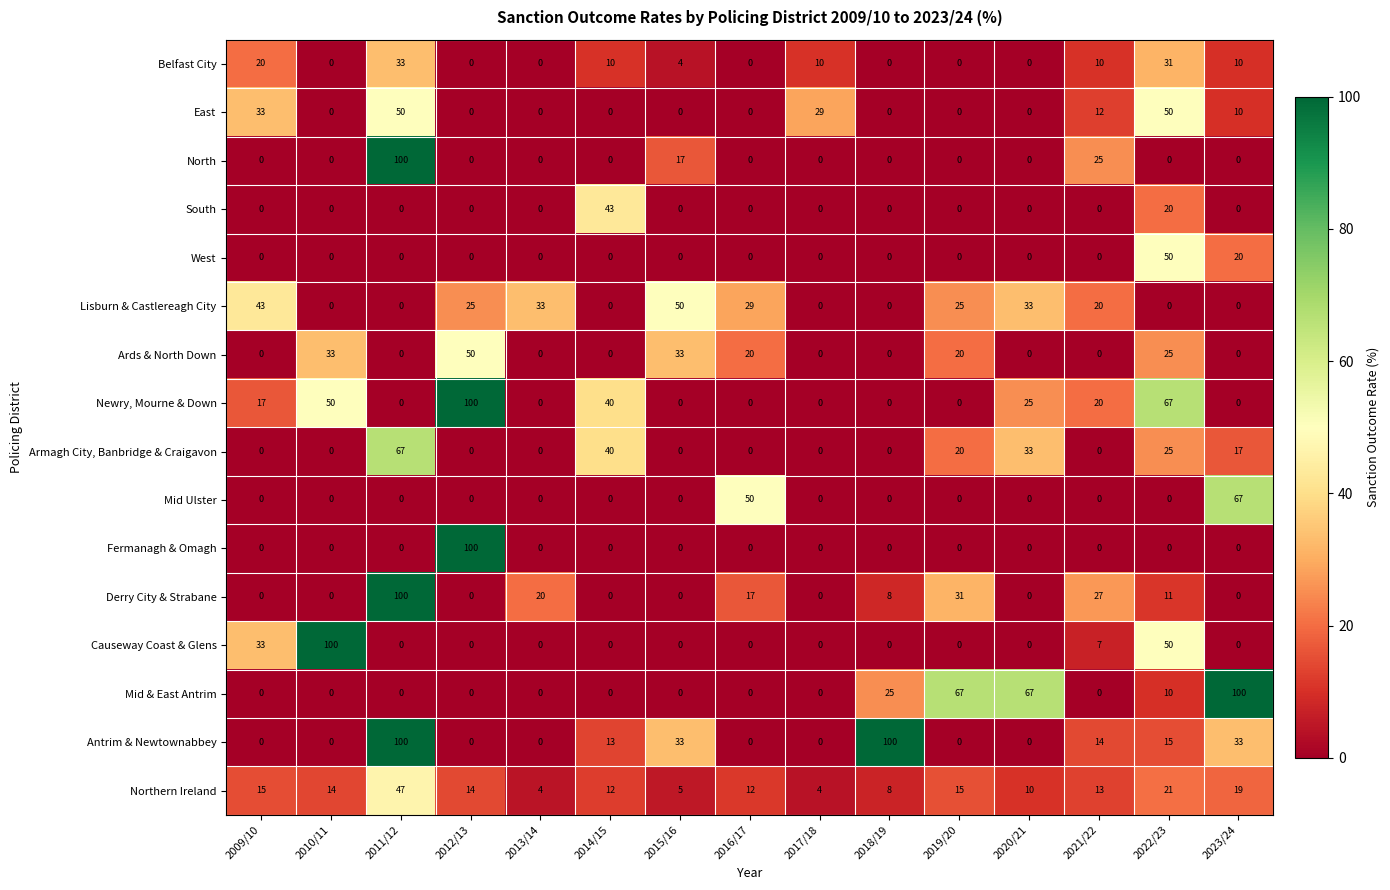

How many Antrim & Newtownabbey values are between 0 and 33?

13